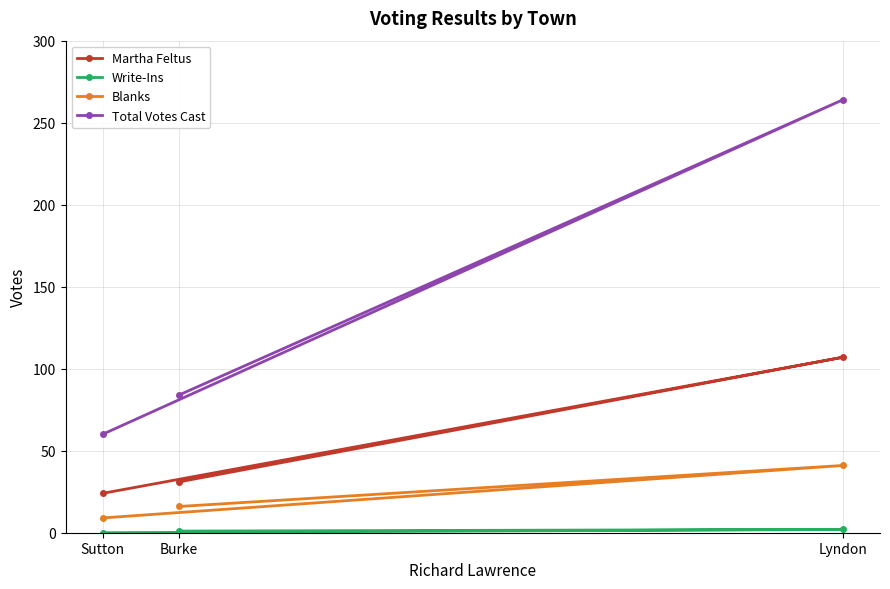

Reading left to right, extract all data points from this chart.

Martha Feltus: Burke=31	Lyndon=107	Sutton=24
Write-Ins: Burke=1	Lyndon=2	Sutton=0
Blanks: Burke=16	Lyndon=41	Sutton=9
Total Votes Cast: Burke=84	Lyndon=264	Sutton=60